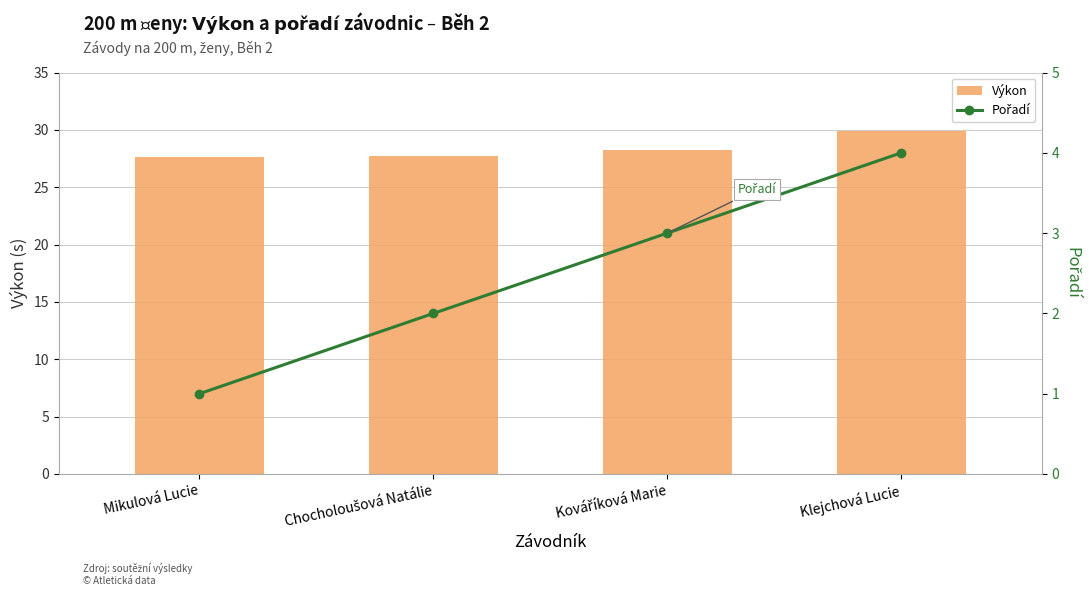

How many series are shown in this chart?

2